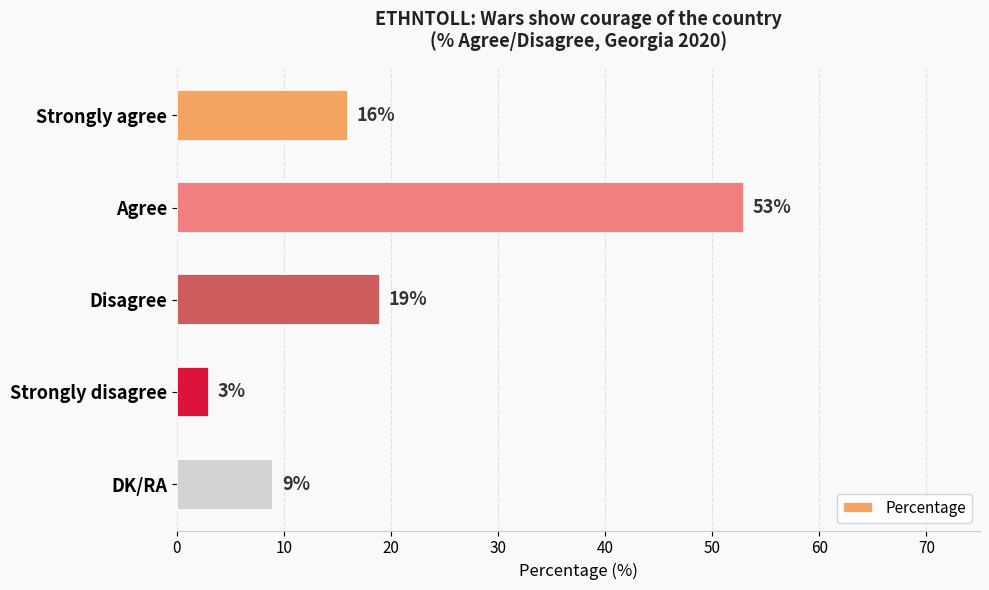

Rank the categories by value from highest to lowest.

Agree, Disagree, Strongly agree, DK/RA, Strongly disagree